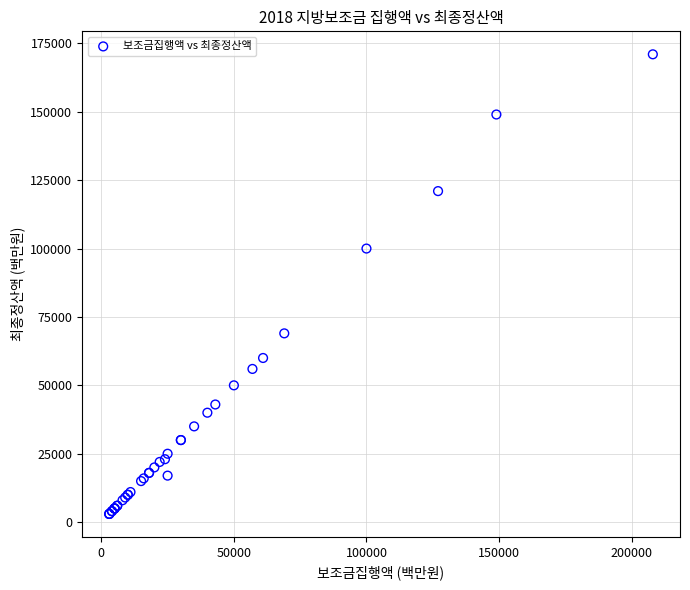

What Y value in the scatter plot is closest to 87000?

100000